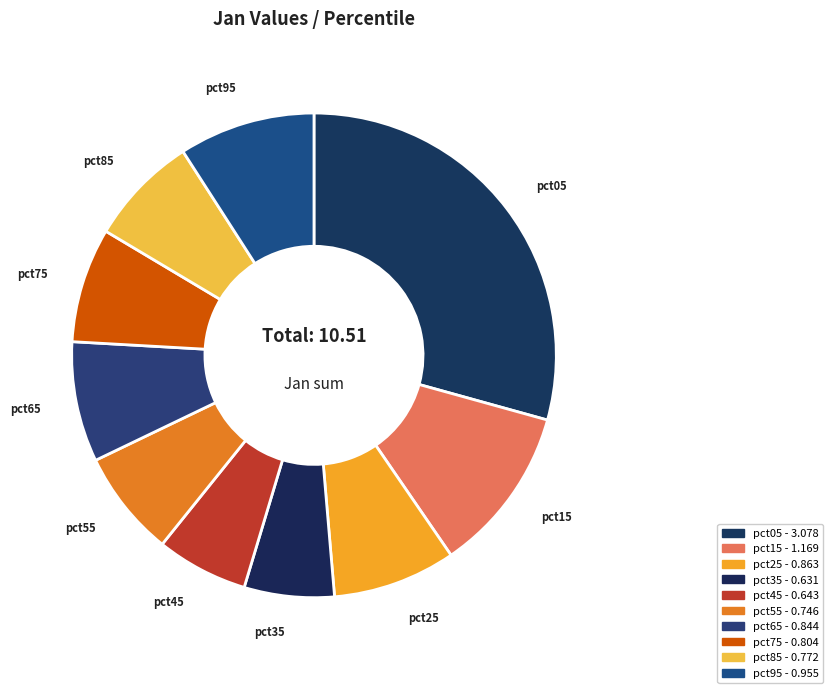

To the nearest percent, what is the average slice percentage?

10%